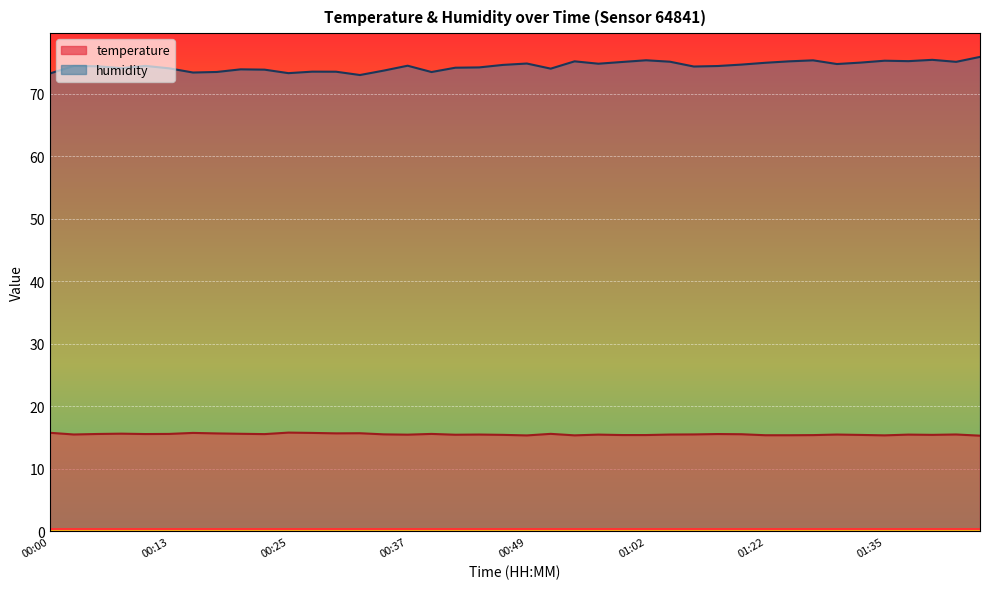

At how many categories does at least one series exceed 52?

40